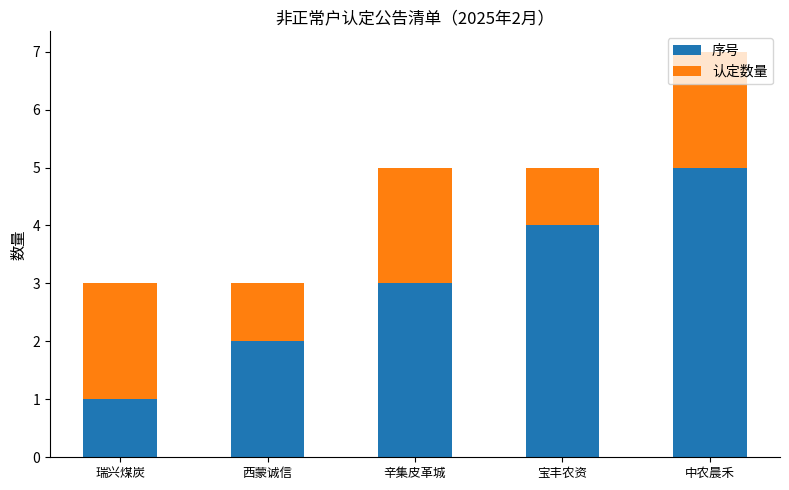

What is the lowest value of the 序号 series?

1